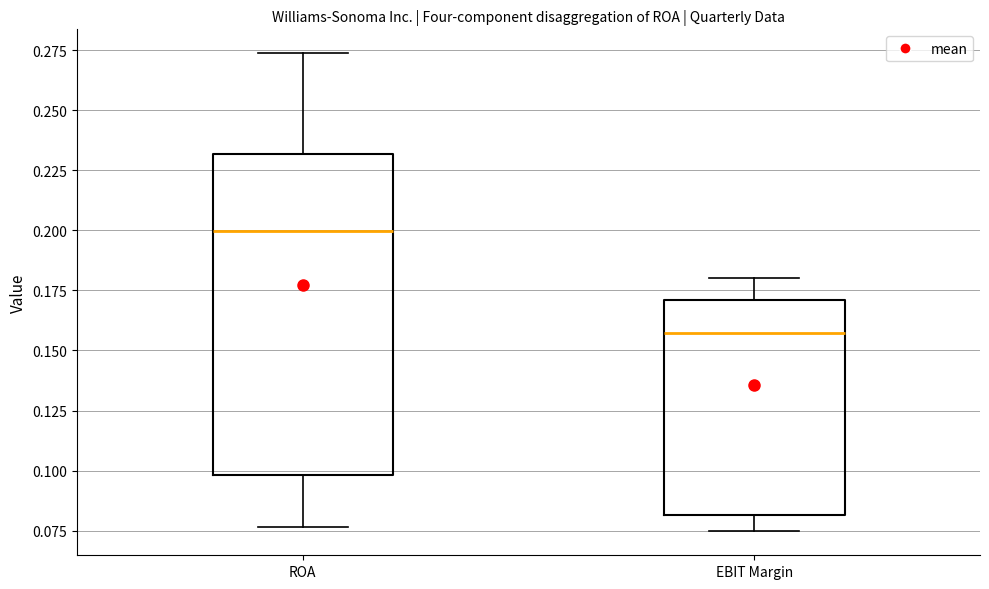

Reading left to right, read every box against the y-axis: the position of its median line, the range the box covers, and the ends of its whiskers. The values are not printed on the chart, so give them approximately, as read against the axis.

ROA: median 0.200, box 0.100 to 0.230, whiskers 0.075 to 0.275
EBIT Margin: median 0.155, box 0.080 to 0.170, whiskers 0.075 to 0.180